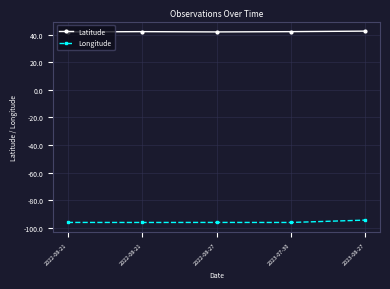

What is the minimum value shown in the chart?

-96.0